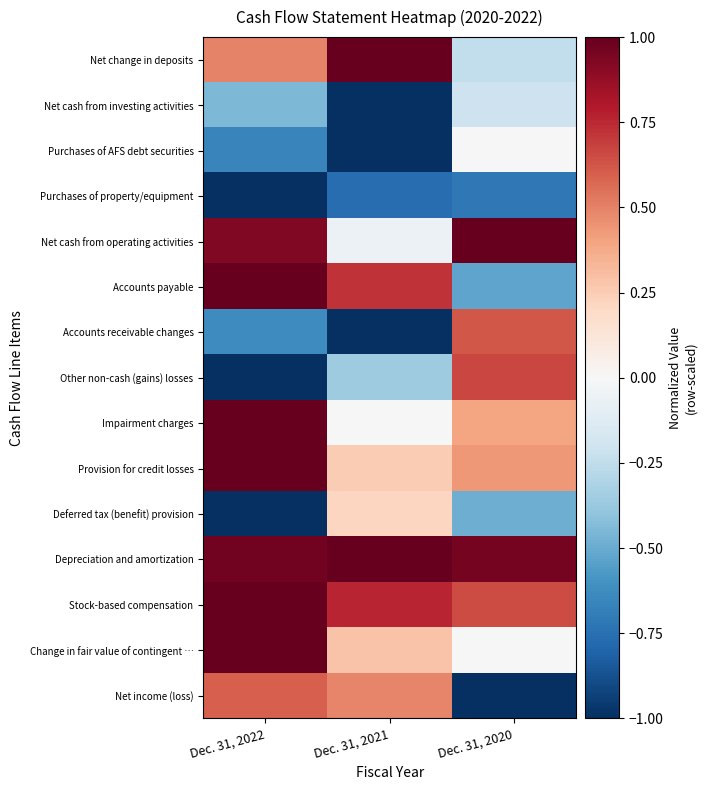

At which category is the sum across all series the highest?

Dec. 31, 2022